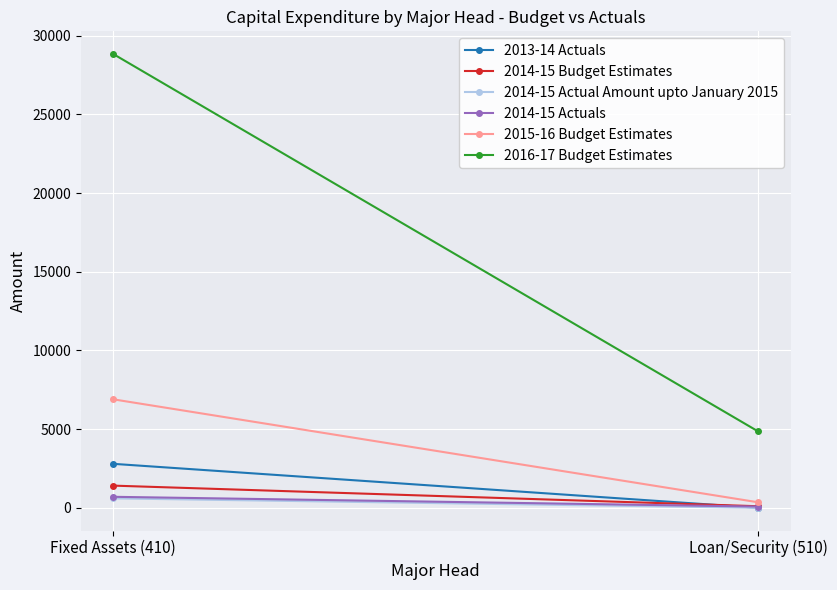

Which series changed the most between Fixed Assets (410) and Loan/Security (510)?

2016-17 Budget Estimates